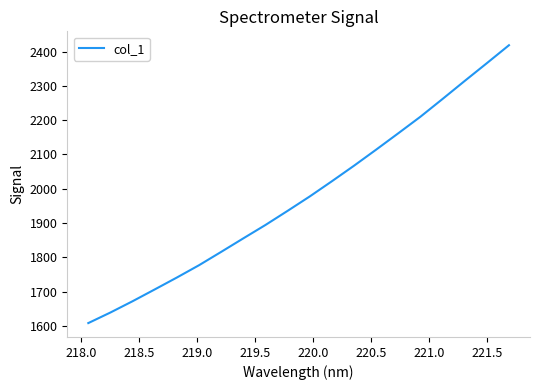

What is the minimum value shown in the chart?

1607.9